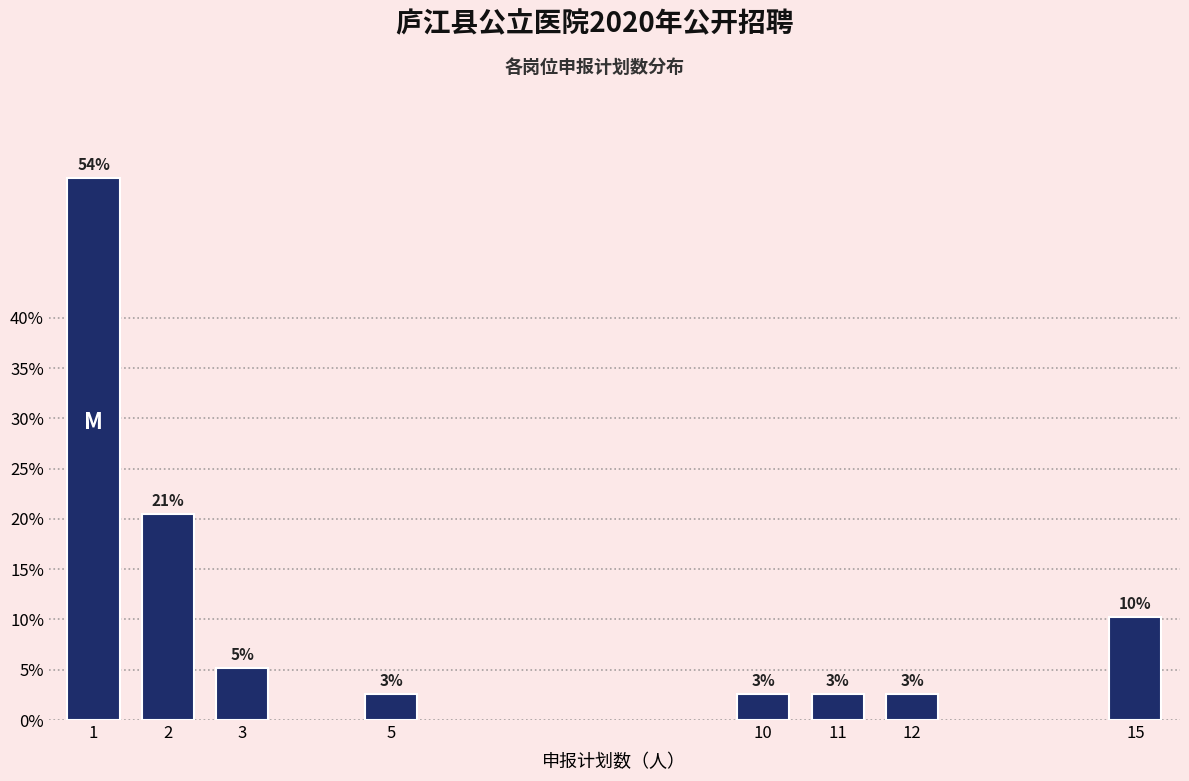

Are the bars horizontal?

No